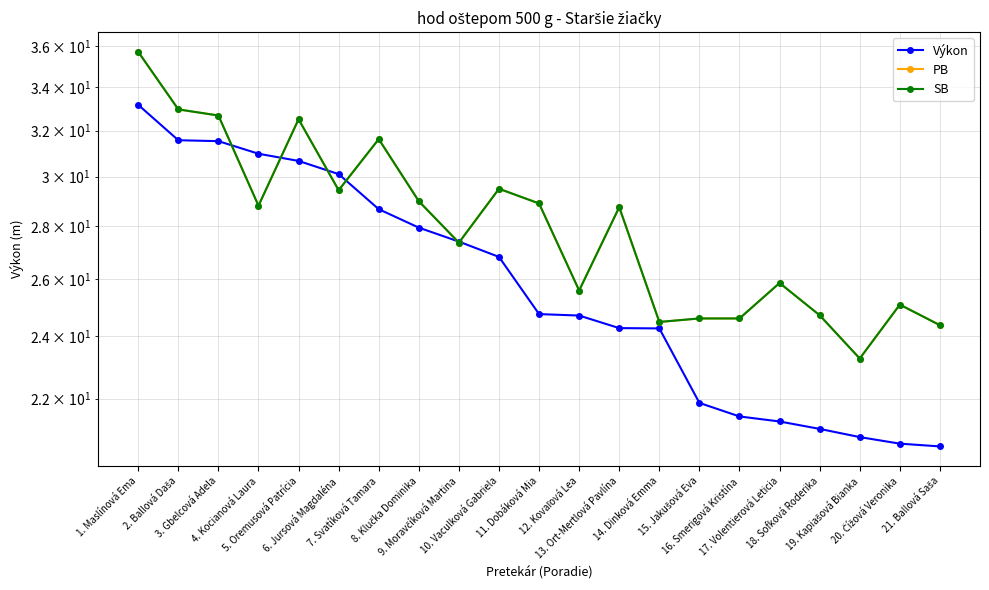

Between which two adjacent categories do Výkon and PB first intersect?

3. Gbelcová Adela and 4. Kocianová Laura